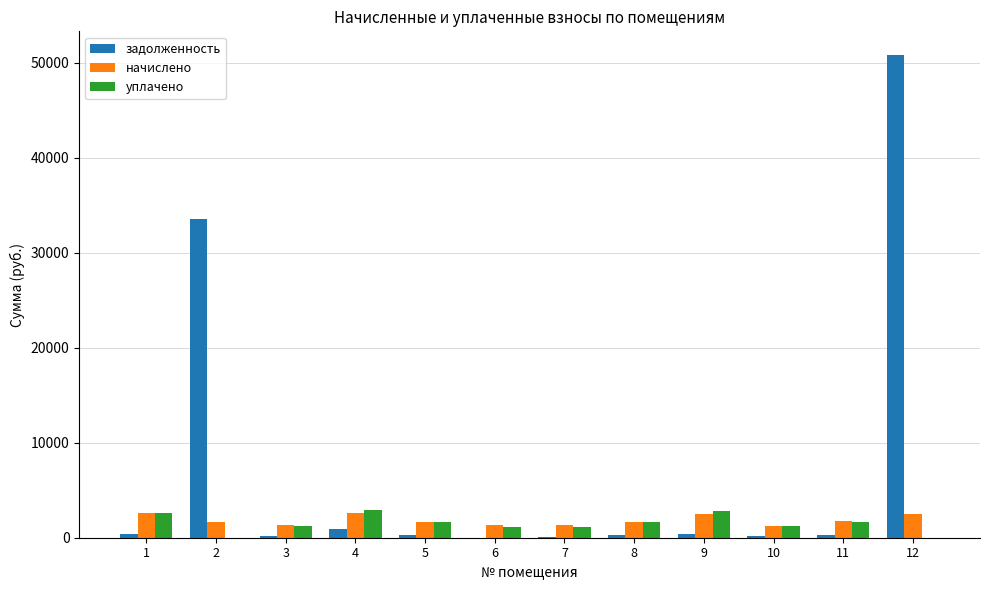

The value of начислено at 5 is 1690.8. True or false?

True